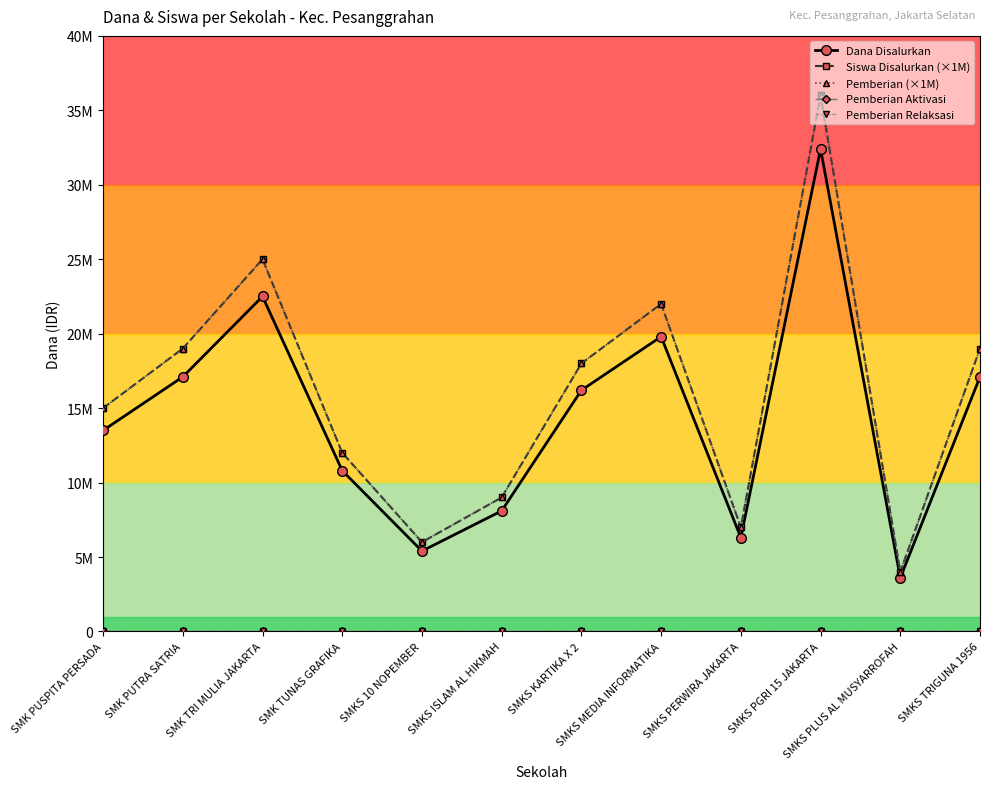

Does the chart have visible grid lines?

No